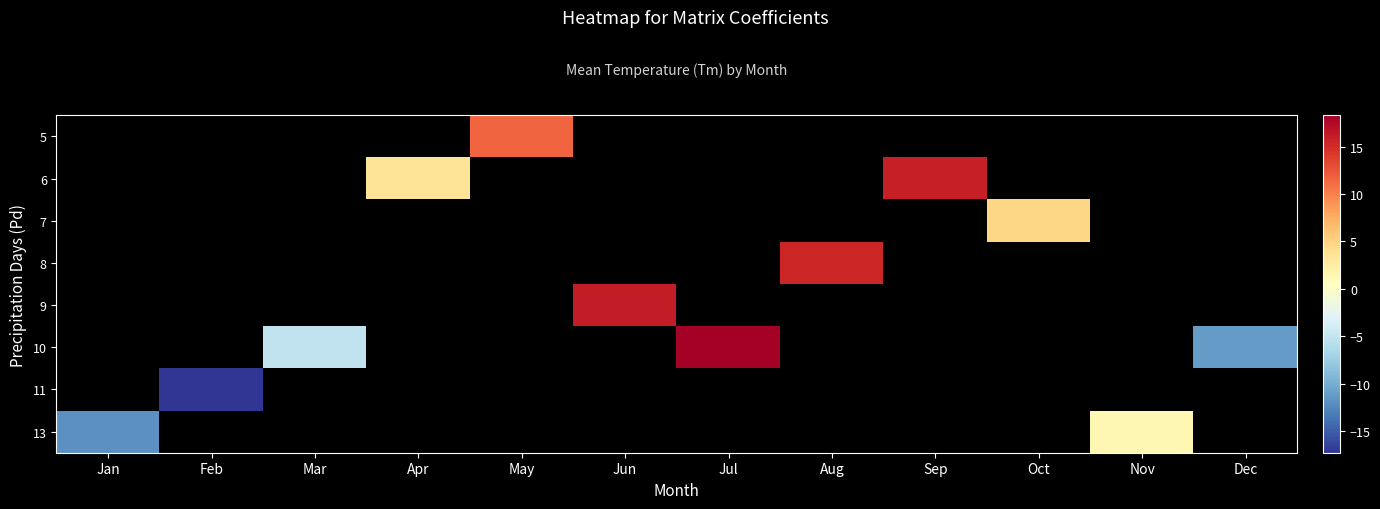

At Jun, list the series in order from largest to smallest.

5, 6, 7, 8, 9, 10, 11, 13